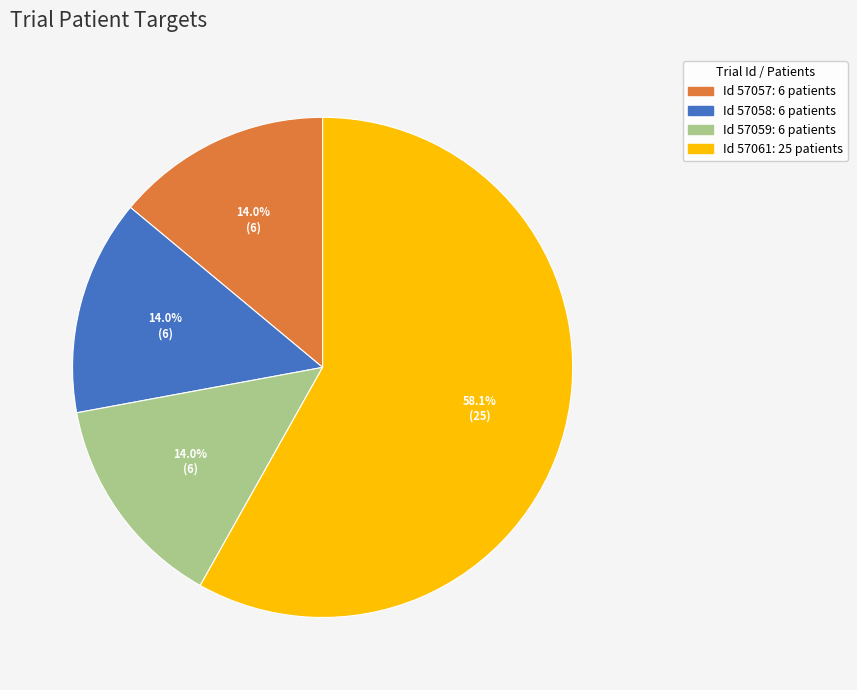

Is there any slice that represents more than half of the pie?

Yes